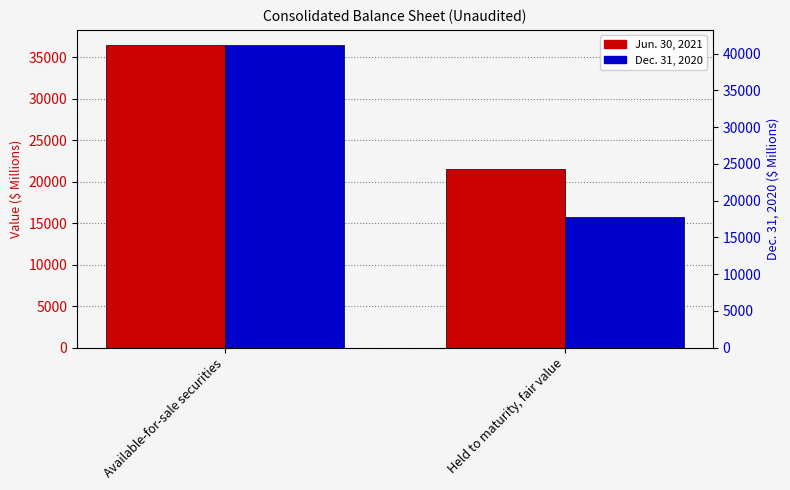

Are the bars grouped side by side (vs. stacked)?

Yes